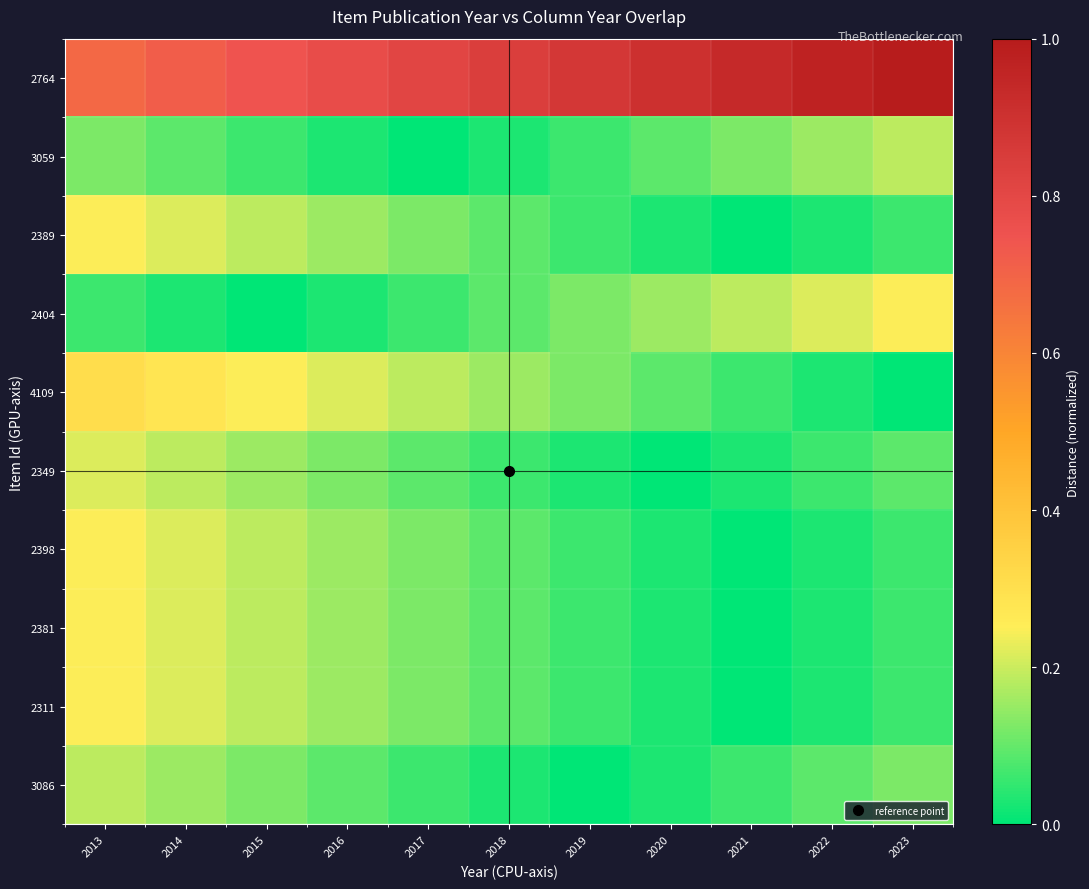

At 2017, list the series in order from smallest to largest.

3059, 2404, 3086, 2349, 2389, 2398, 2381, 2311, 4109, 2764